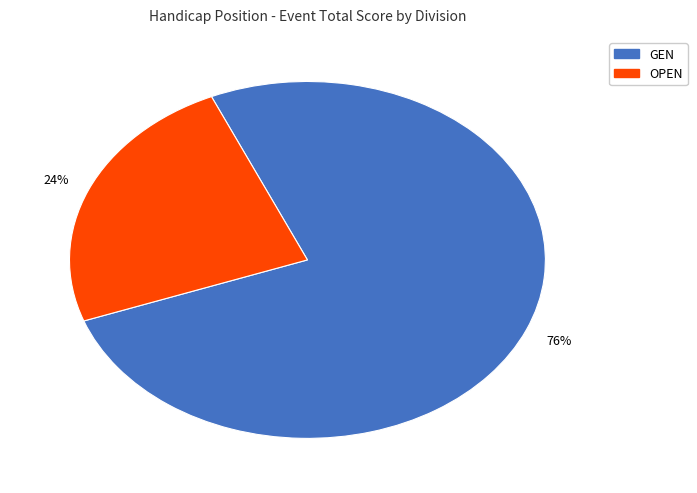

To the nearest percent, what is the combined percentage of OPEN and GEN?

100%